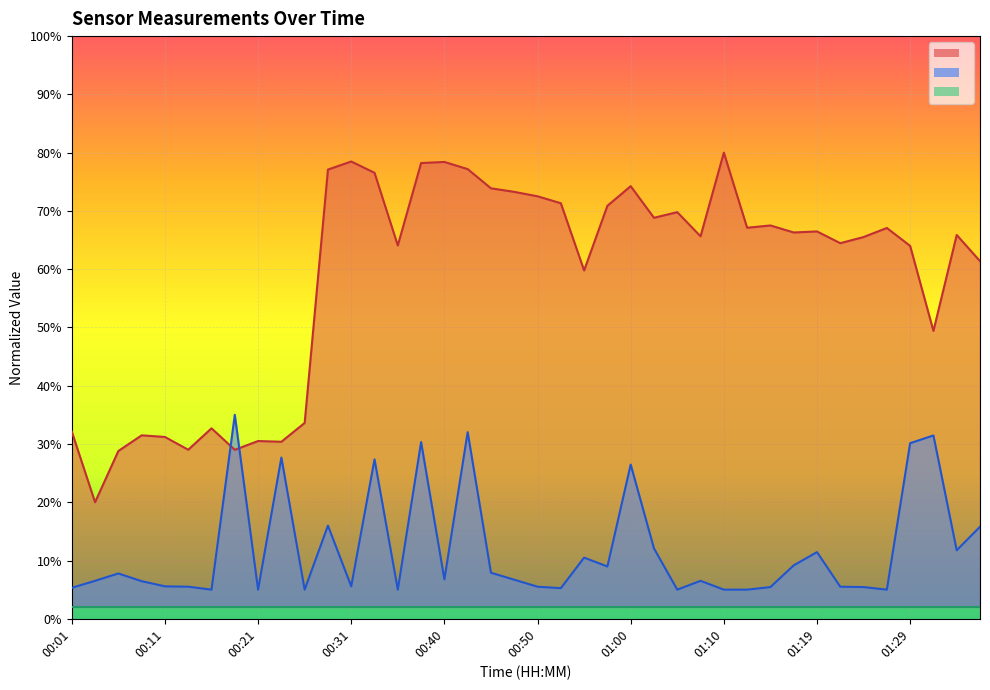

True or false: Samples and Max_cycle cross at least once.

True